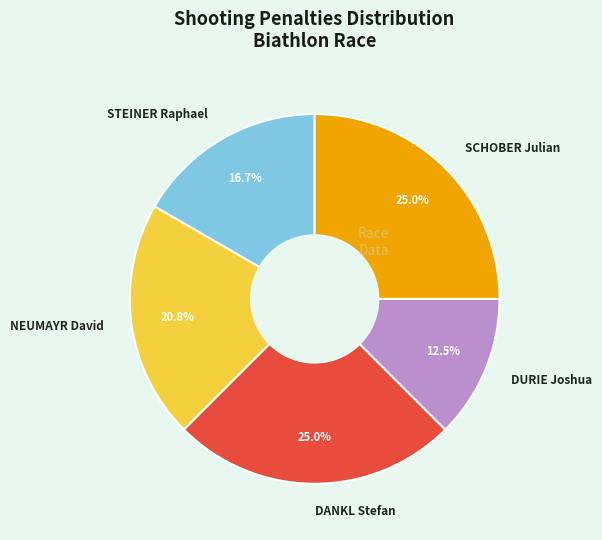

Is there a majority slice in this chart?

No